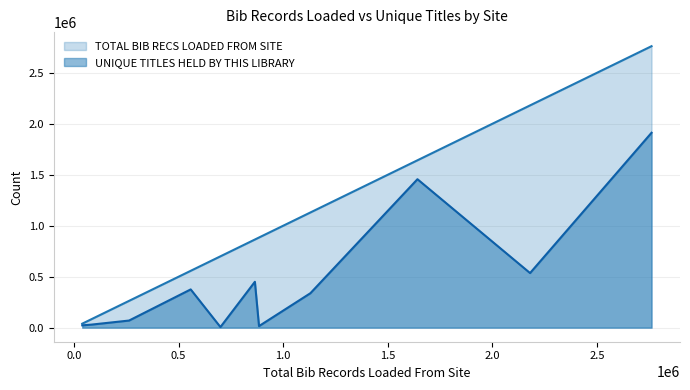

What is the greatest value displayed?

2760705